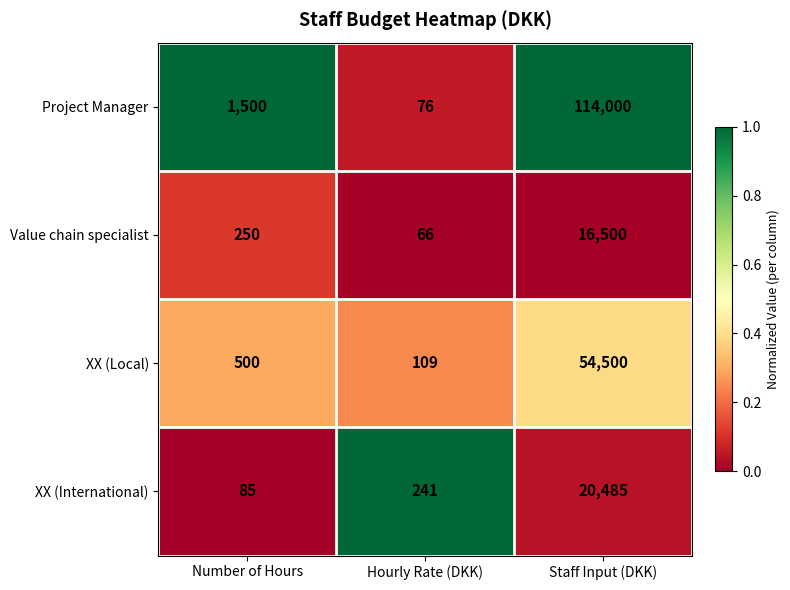

Which series has the largest total across all categories?

Project Manager